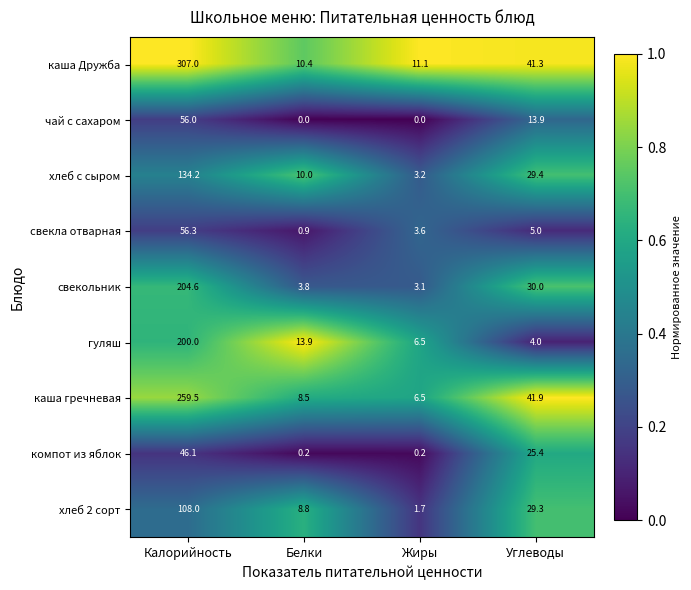

What is the highest value of the гуляш series?

200.0